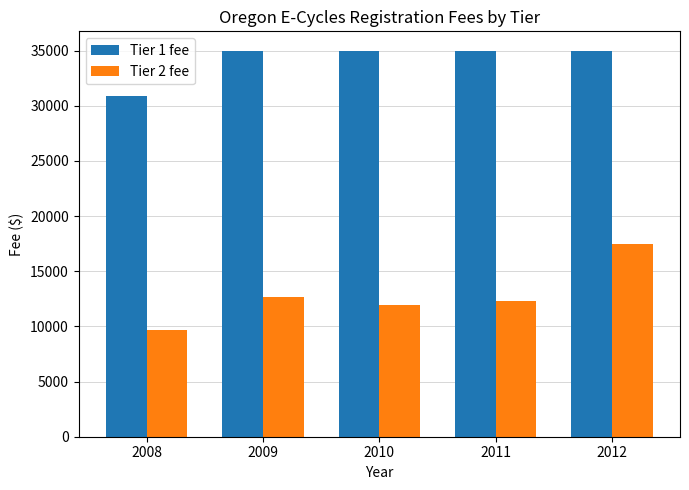

At which label is Tier 2 fee closest to 13592?

2009